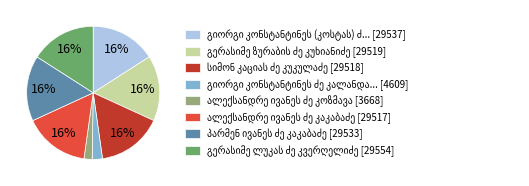

To the nearest percent, what is the difference between the largest and smallest slice percentages?

14%